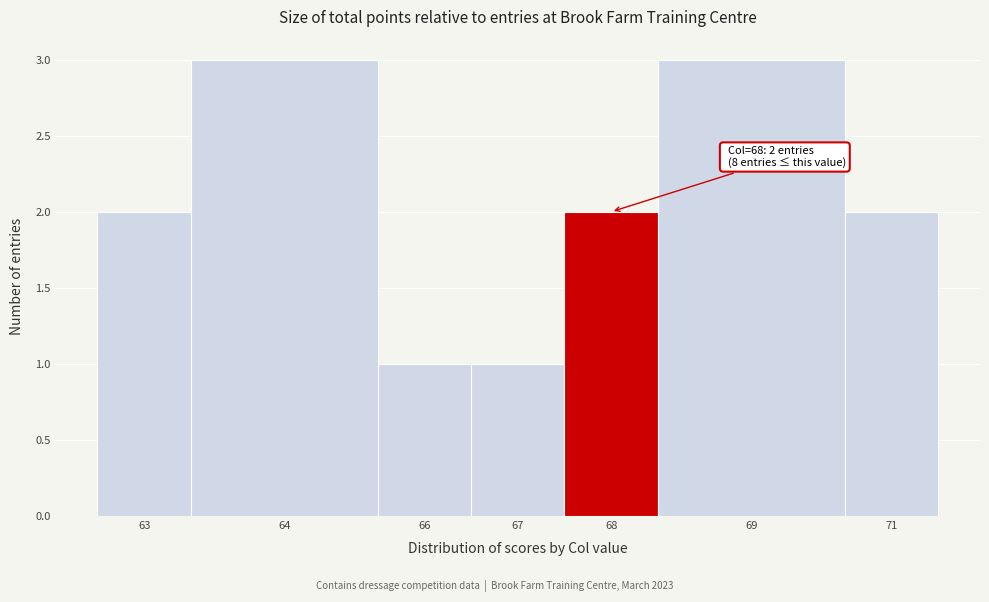

Reading left to right, transcribe all the data shown in this chart.

2	3	1	1	2	3	2